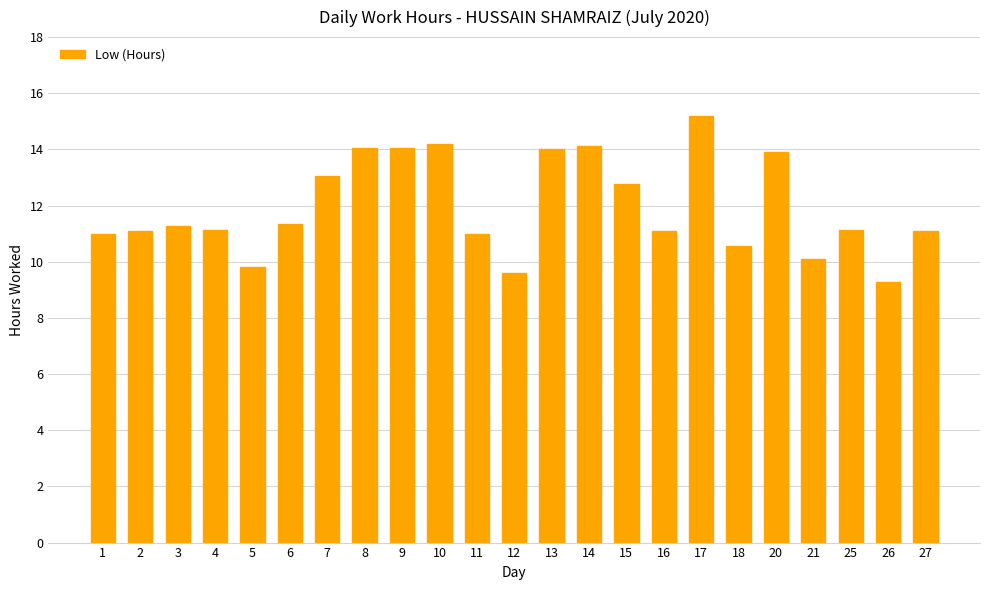

True or false: the data shows 19.2 at 16.

False